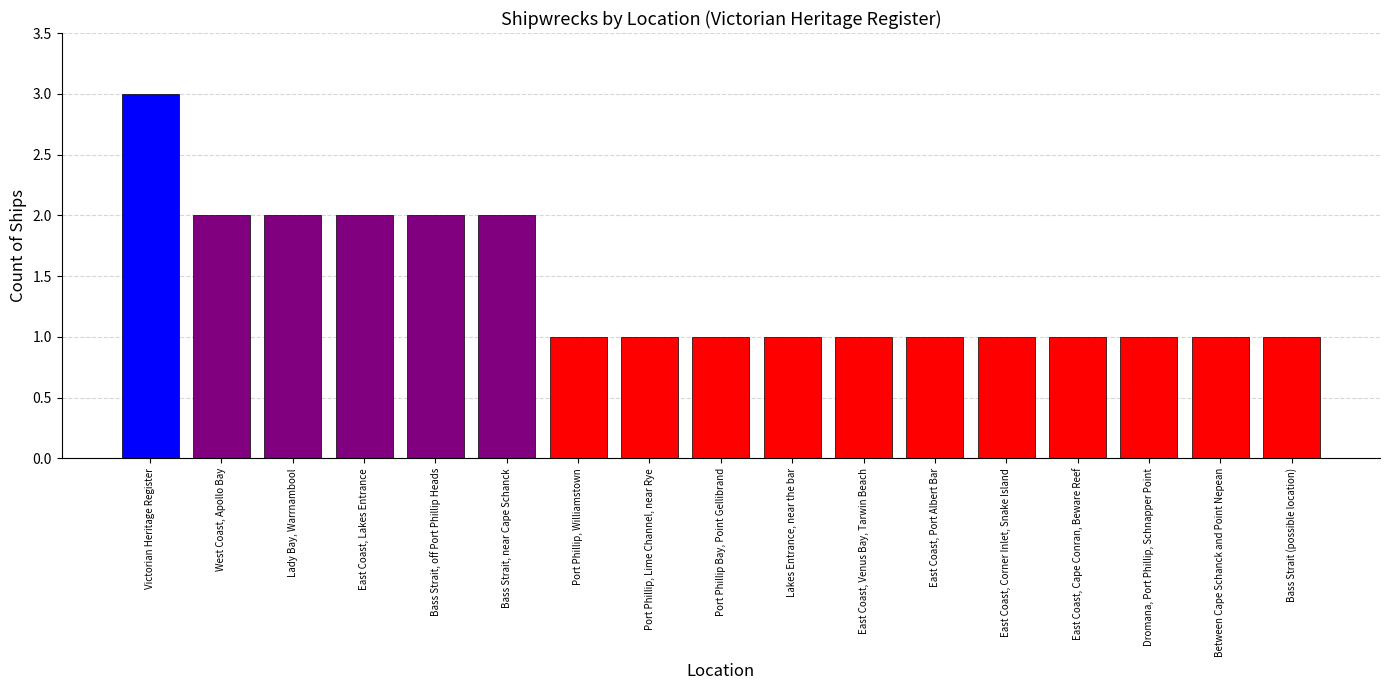

What value does the data have at Victorian Heritage Register?

3